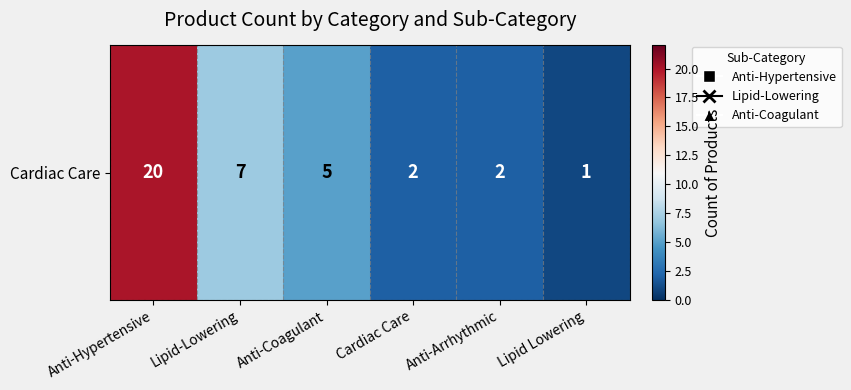

Rank the categories by value from lowest to highest.

Lipid Lowering, Cardiac Care, Anti-Arrhythmic, Anti-Coagulant, Lipid-Lowering, Anti-Hypertensive